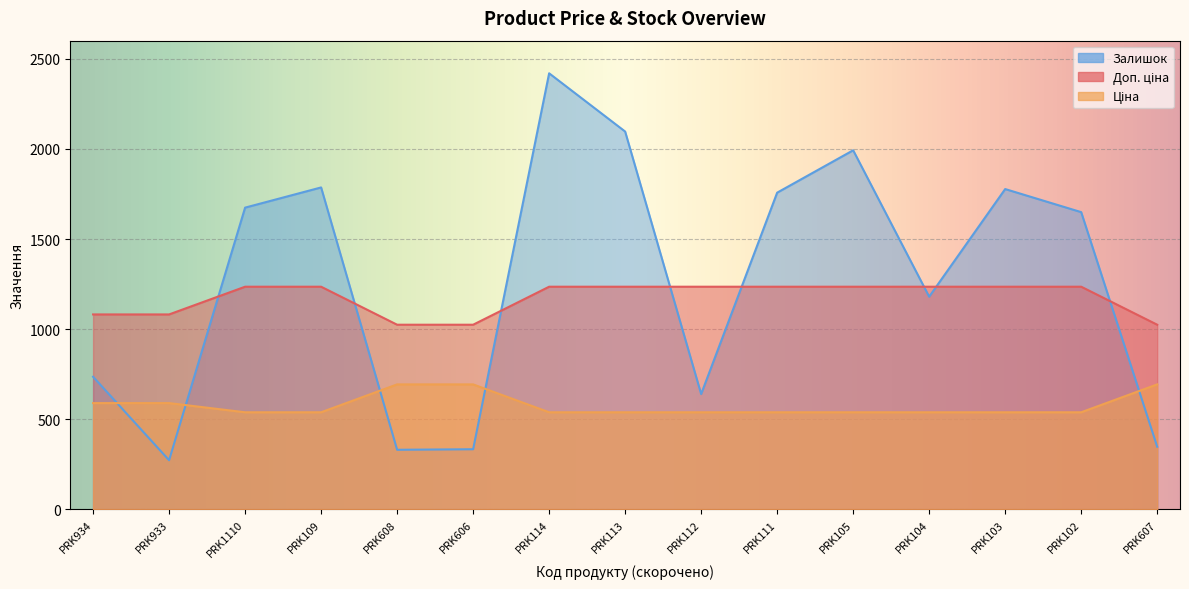

Count the number of categories in the chart.

15